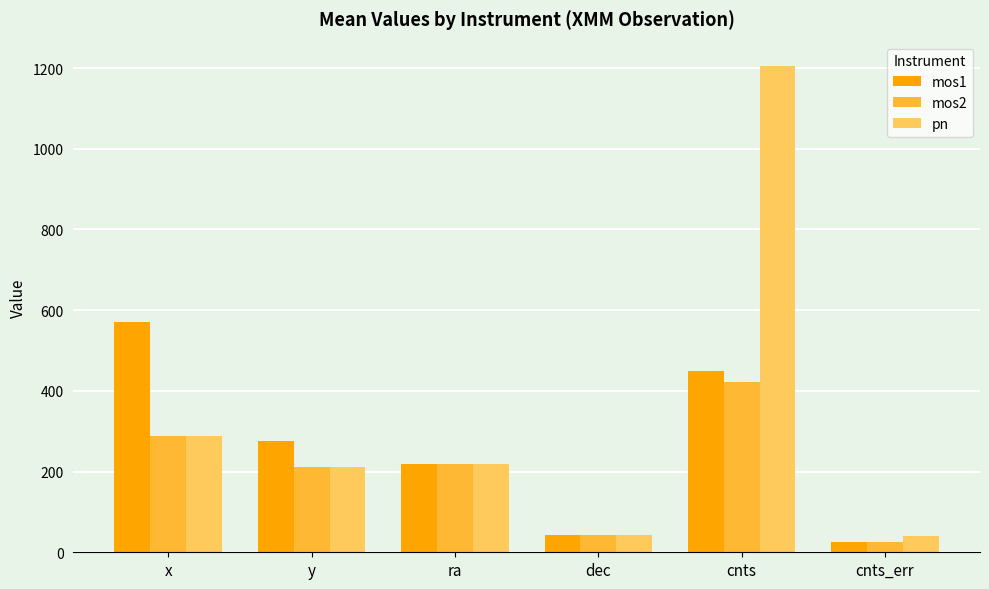

The value of mos1 at ra is 217.6. True or false?

True